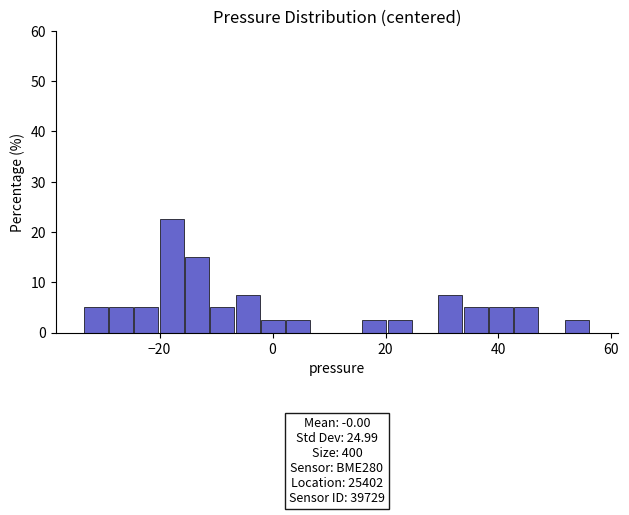

Around what value on the x-axis is the tallest bar? Give the approximate position of its centre, as read against the axis.

-18